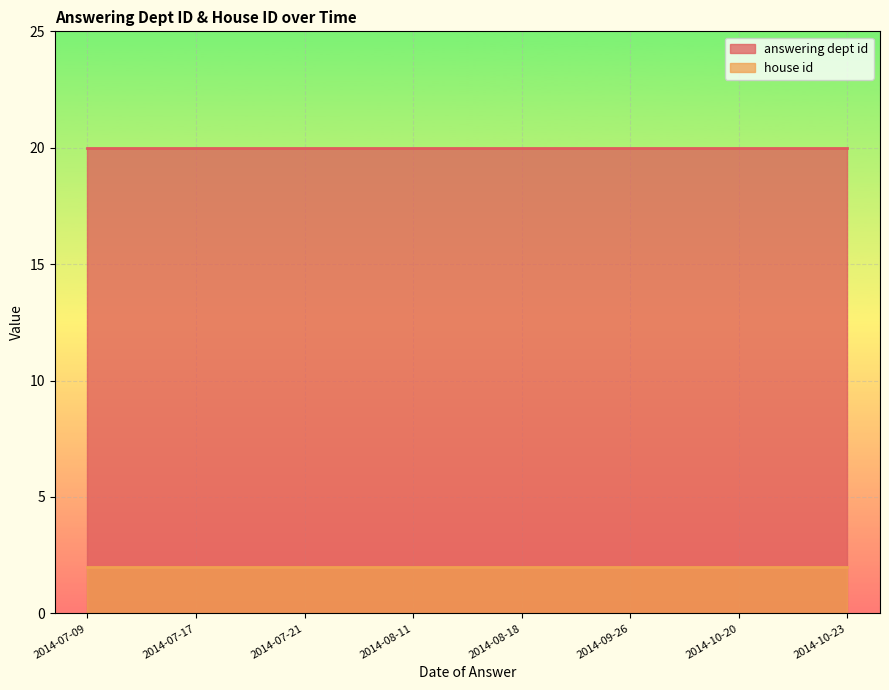

What is the sum of the answering dept id values at 2014-08-11 and 2014-08-18?

40